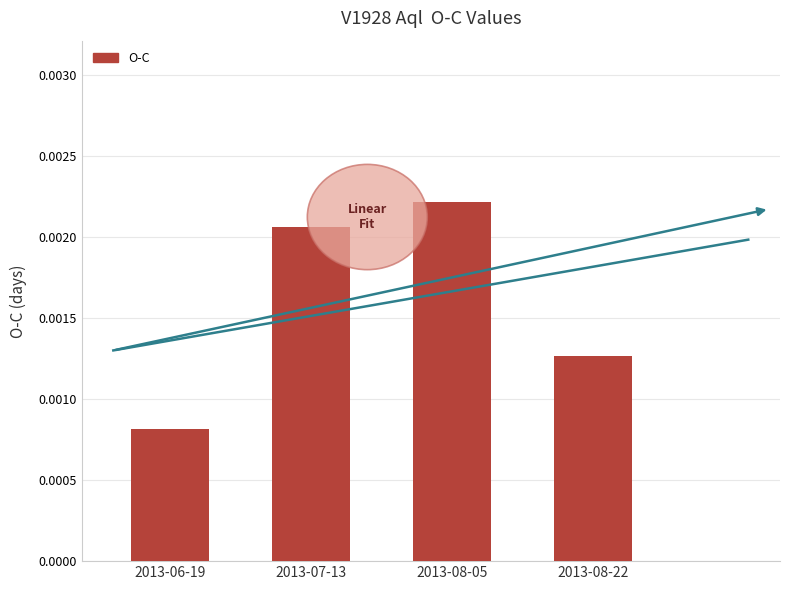

Reading right to left, extract all data points from this chart.

2013-08-22=0.0	2013-08-05=0.0	2013-07-13=0.0	2013-06-19=0.0